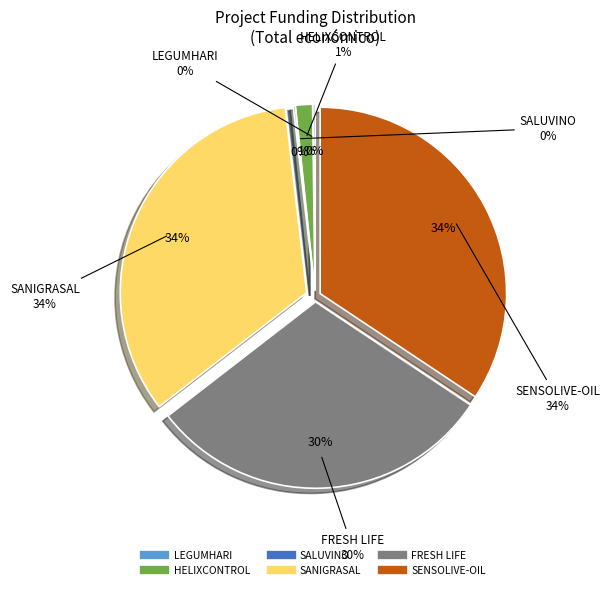

True or false: LEGUMHARI accounts for 1% of the total.

False